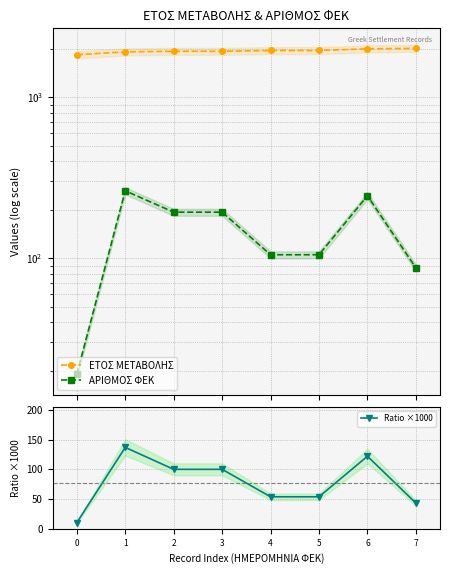

Reading right to left, list all the values displayed in this chart.

ΕΤΟΣ ΜΕΤΑΒΟΛΗΣ: 7=2010.0	6=1997.0	5=1949.0	4=1949.0	3=1928.0	2=1928.0	1=1912.0	0=1834.0
ΑΡΙΘΜΟΣ ΦΕΚ: 7=87.0	6=244.0	5=105.0	4=105.0	3=193.0	2=193.0	1=262.0	0=19.0
Ratio ×1000: 7=43.3	6=122.2	5=53.9	4=53.9	3=100.1	2=100.1	1=137.0	0=10.4